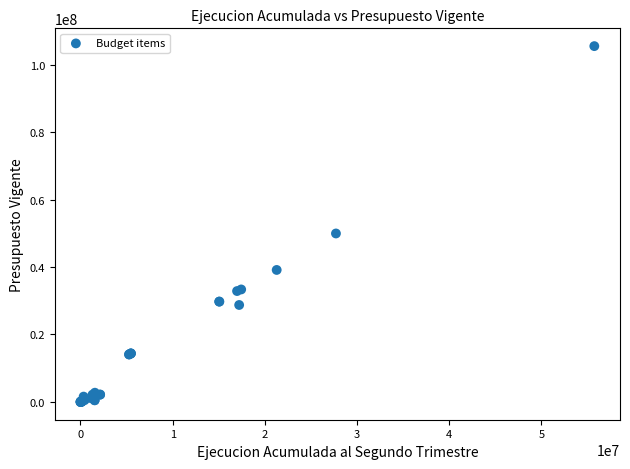

What Y value in the scatter plot is closest to 52751005?

49950137